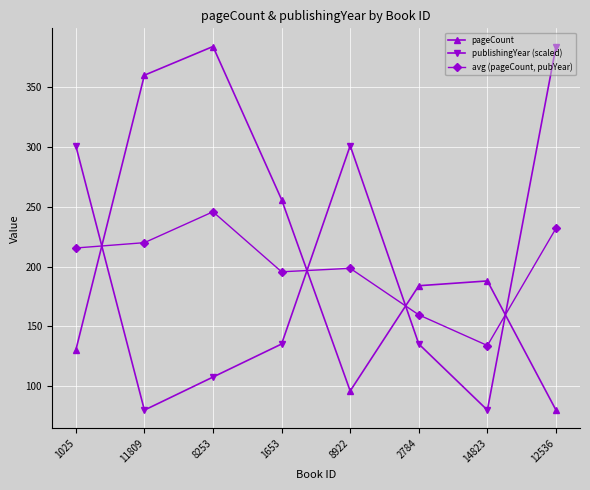

Between which two adjacent categories do avg (pageCount, pubYear) and publishingYear (scaled) first intersect?

1025 and 11809